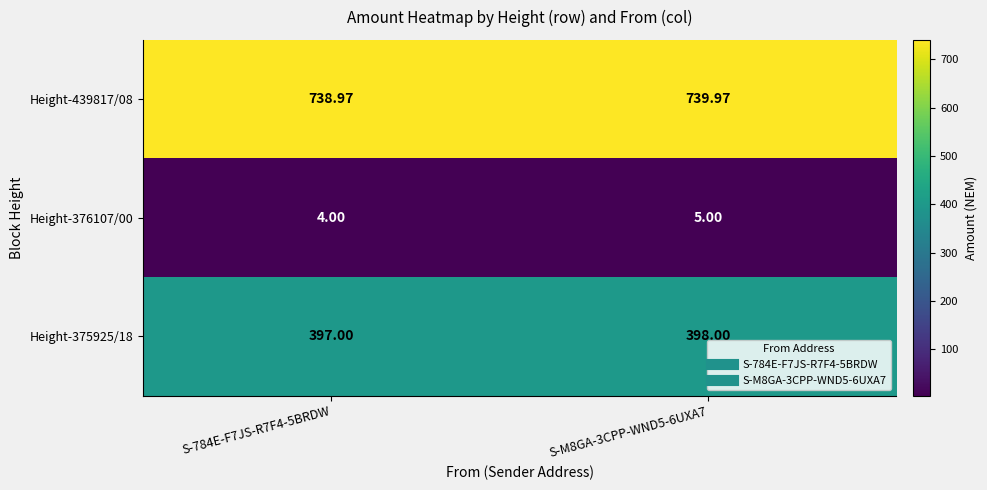

Is the value of Height-375925/18 at S-M8GA-3CPP-WND5-6UXA7 greater than the value of Height-439817/08 at S-784E-F7JS-R7F4-5BRDW?

No